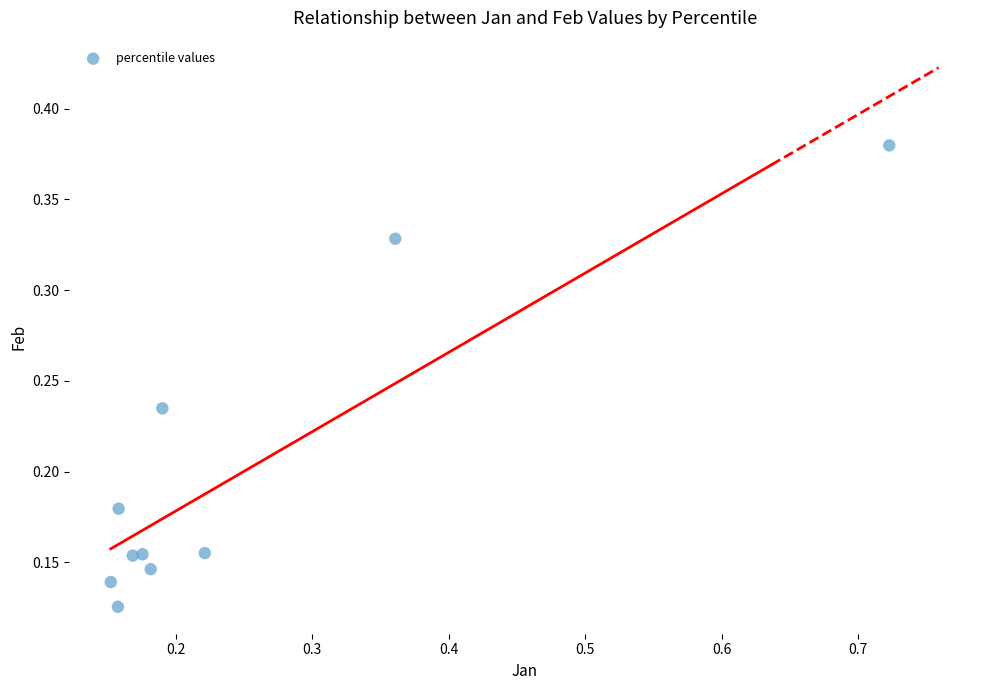

What is the range of X values (max minus min)?

0.6